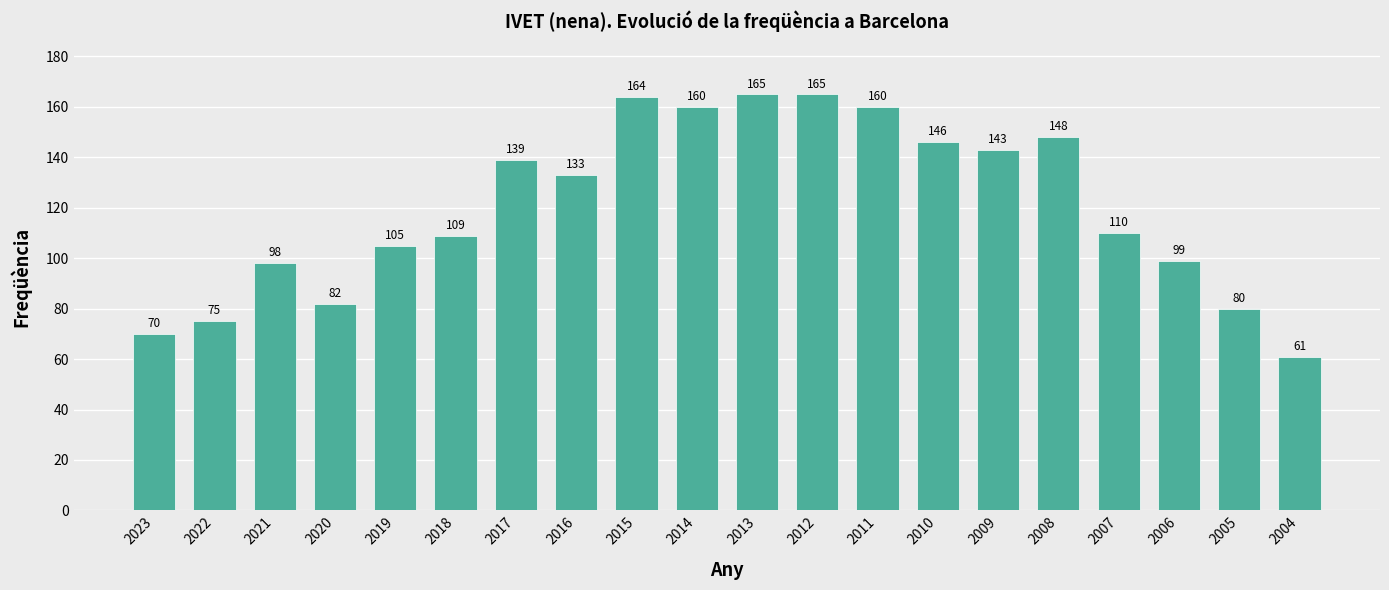

At which label does the data first exceed 133?

2017